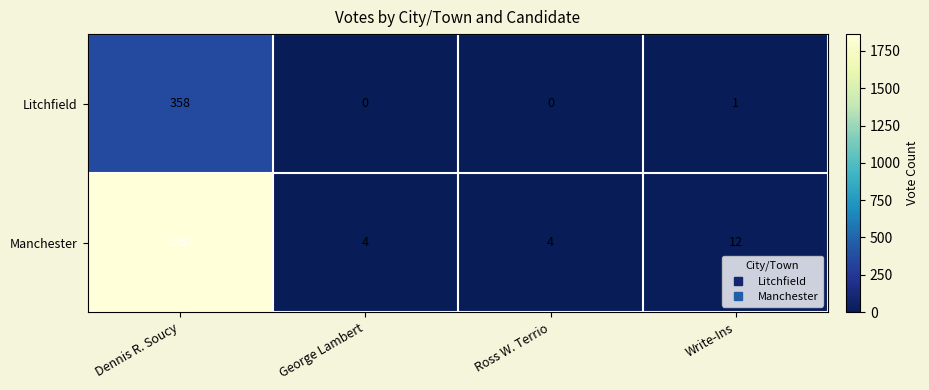

How many distinct data groups are displayed?

2